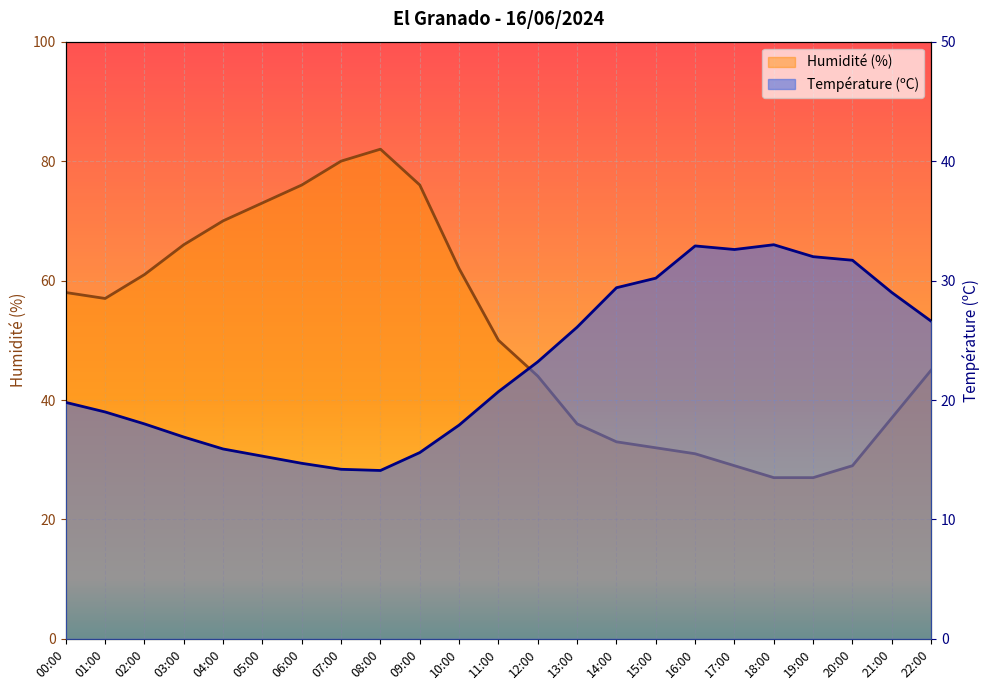

What is the difference between the Humidité (%) values at 04:00 and 06:00?

6.0